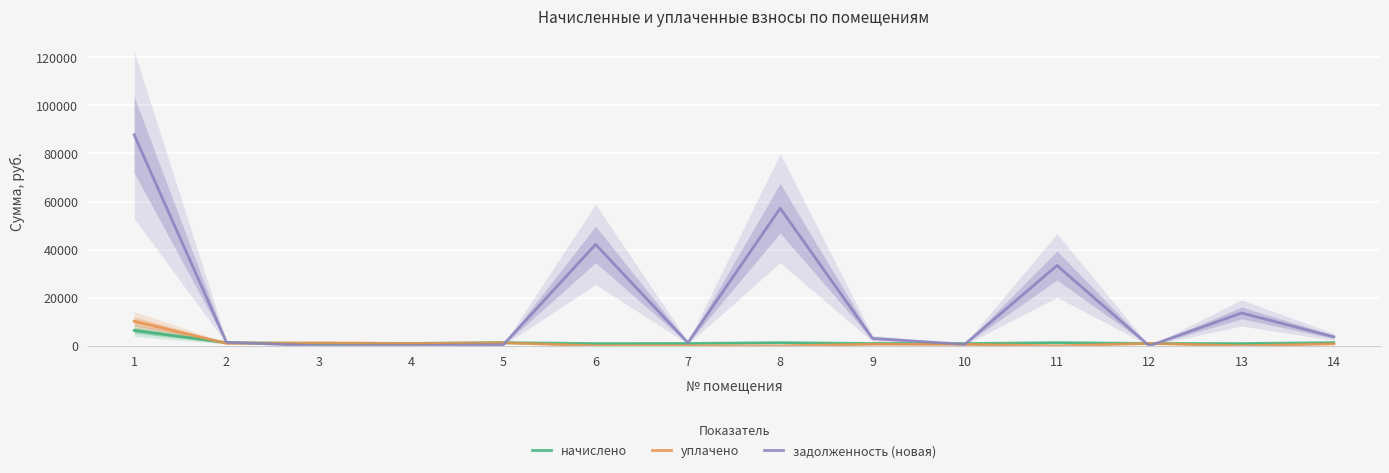

What is the difference between the maximum and minimum values in the задолженность (новая) series?

87742.6